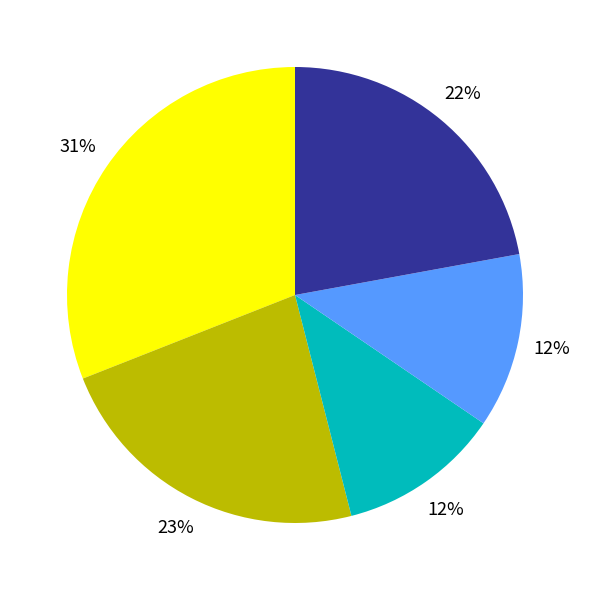

Is there a majority slice in this chart?

No